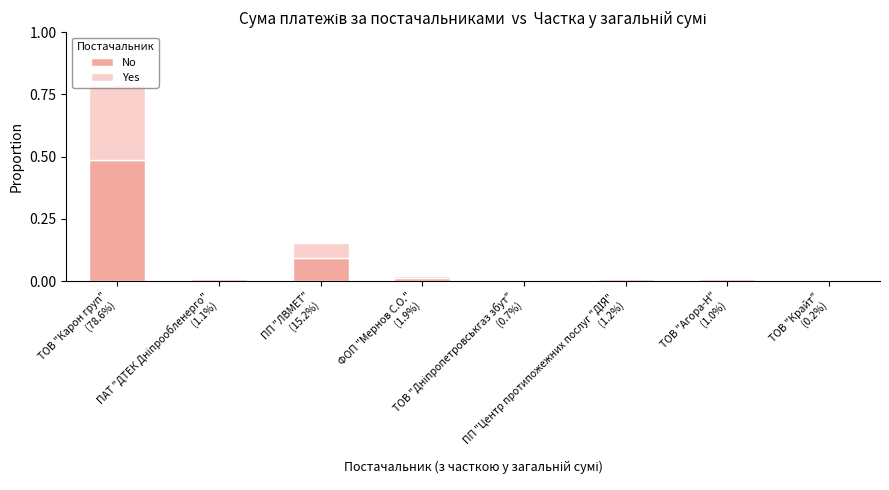

Rank the series at ТОВ "Дніпропетровськгаз збут"
(0.7%) from lowest to highest value.

Yes, No